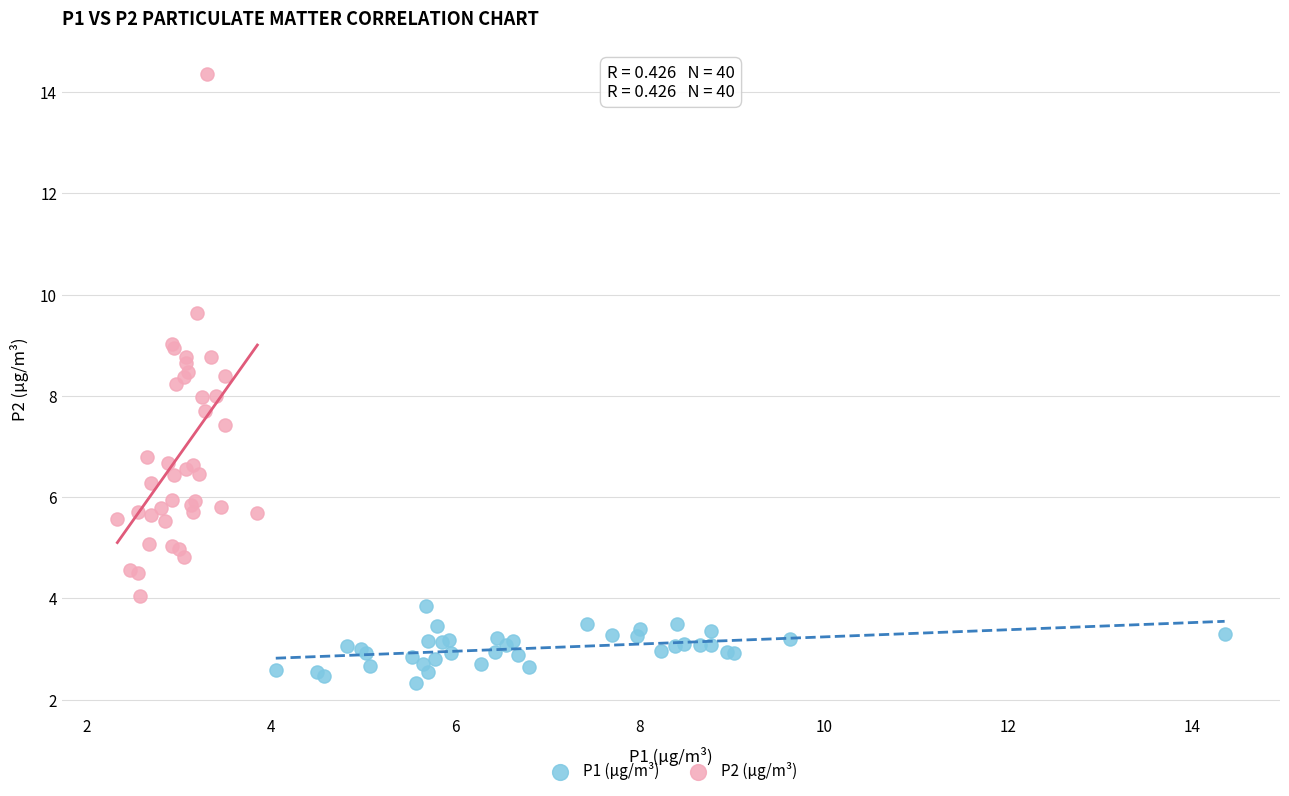

What are all the series names shown in the legend?

P1 (μg/m³), P2 (μg/m³)